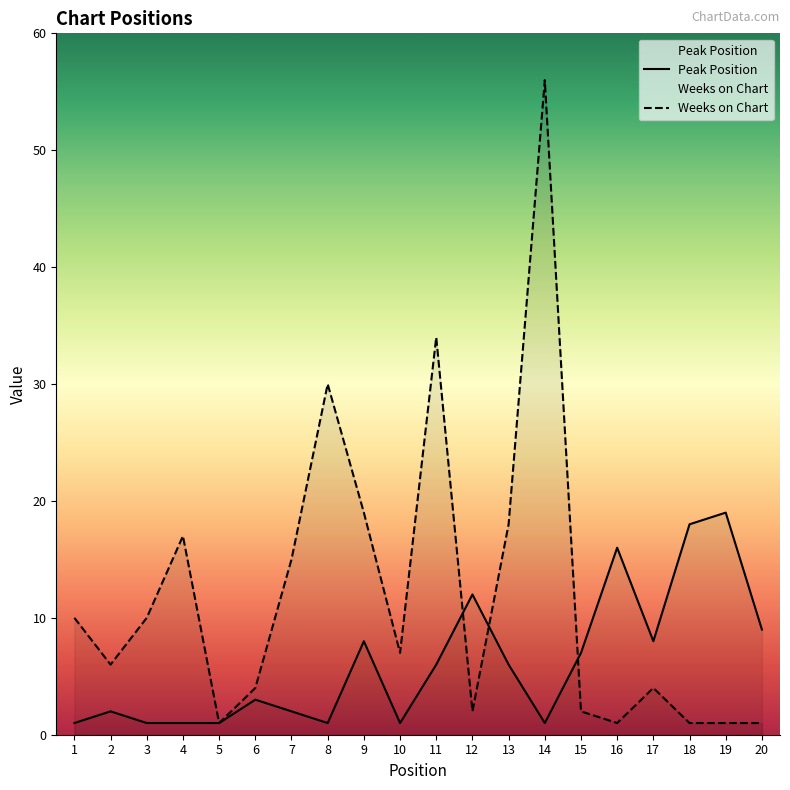

What is the spread (max minus min) of values at 15?

5